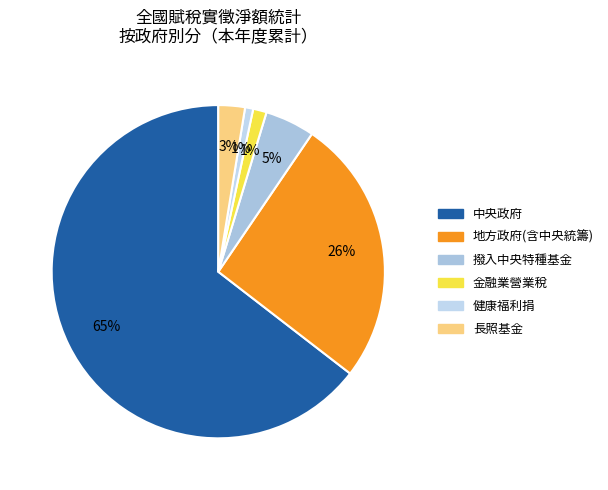

What portion of the pie excludes 健康福利捐?

99.2%